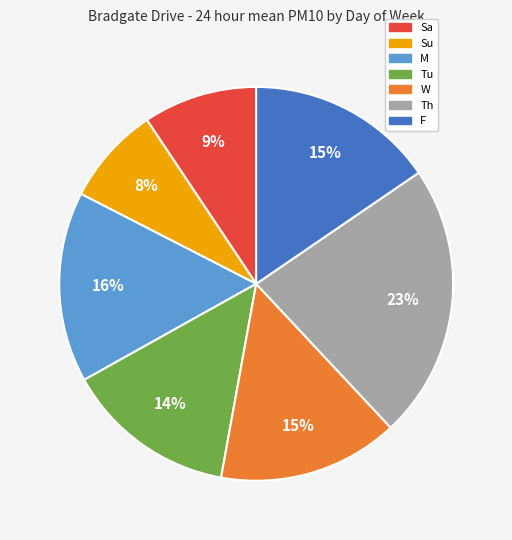

To the nearest percent, what is the difference between the M and W slice percentages?

1%